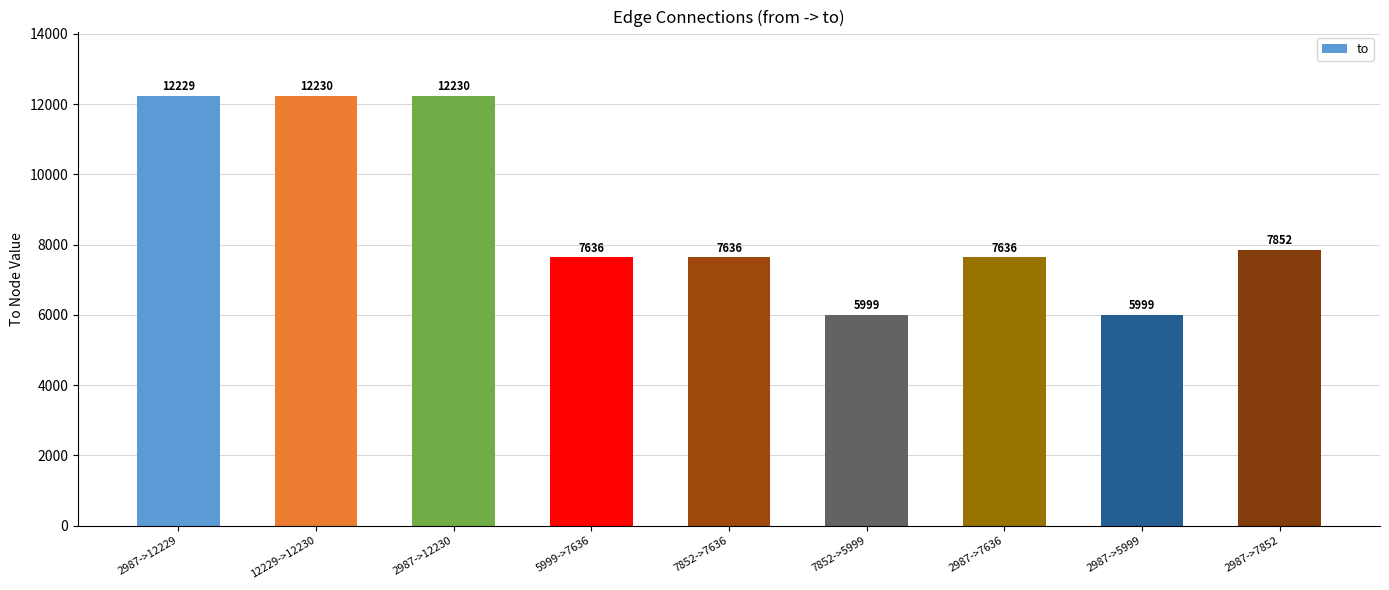

Is it true that the value at 2987->12230 is 12230?

True